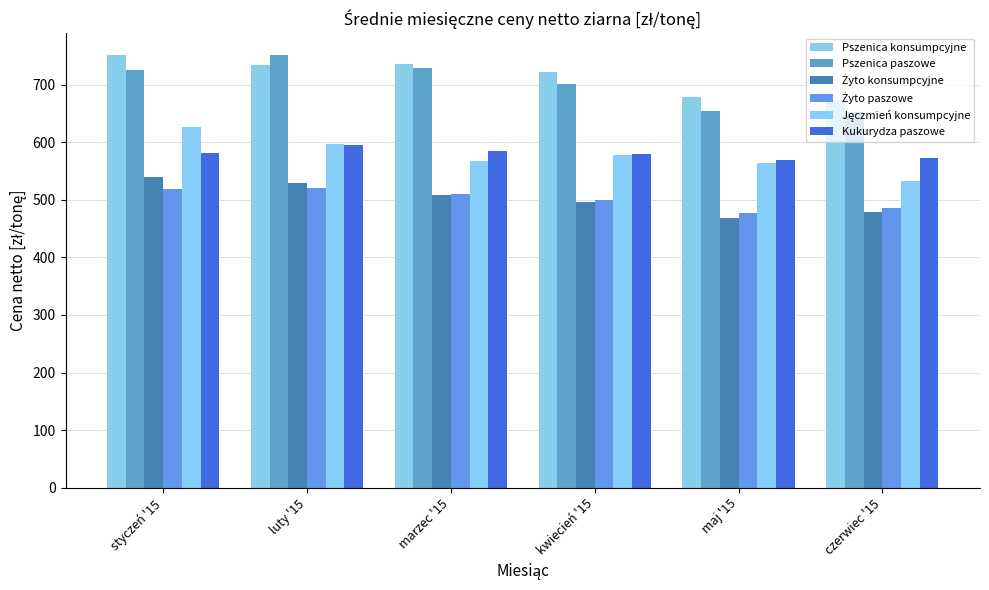

How many data points in Pszenica paszowe are above 724?

3